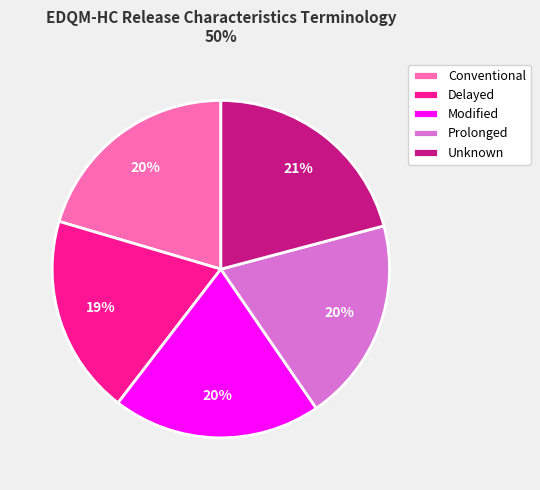

To the nearest percent, what percentage of the pie is Delayed?

19%